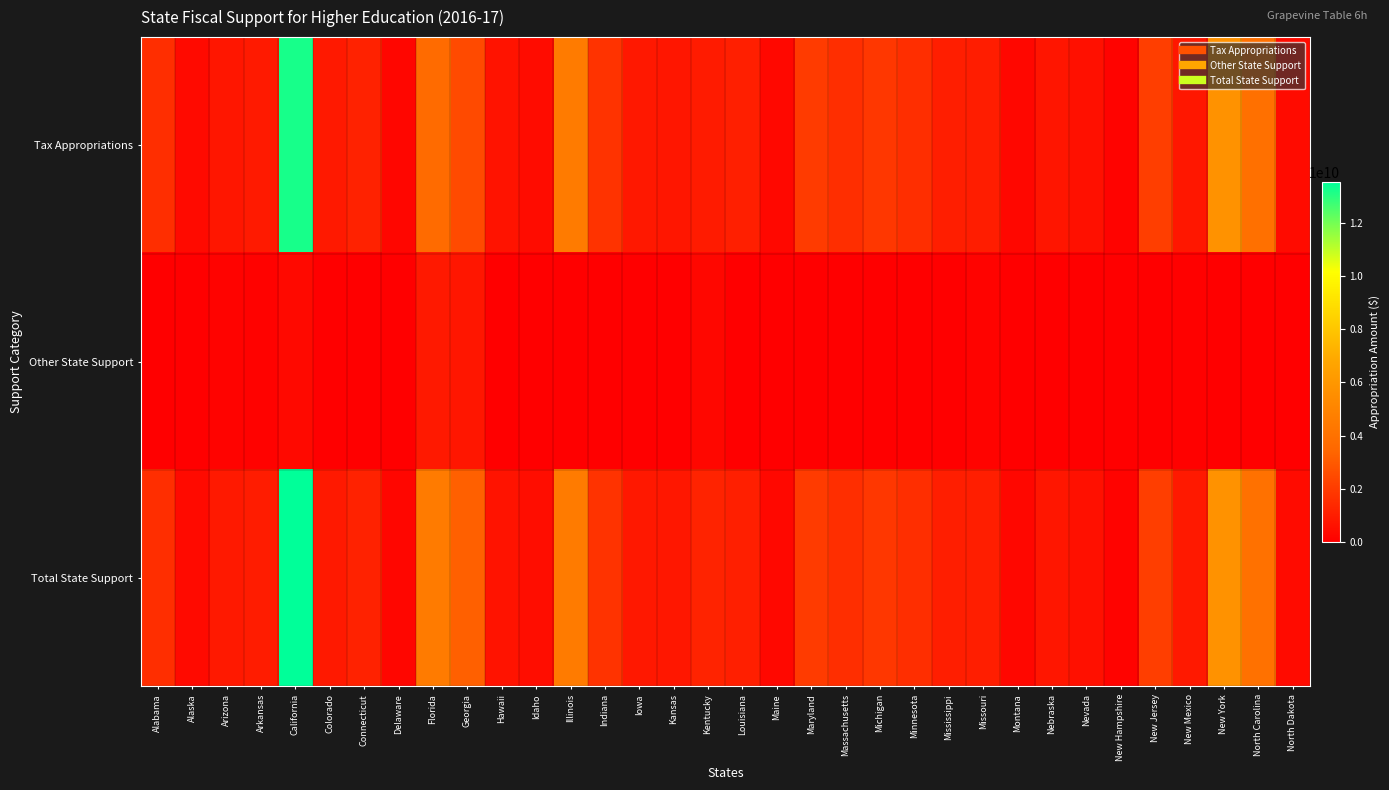

Rank the series at Missouri from lowest to highest value.

Other State Support, Tax Appropriations, Total State Support